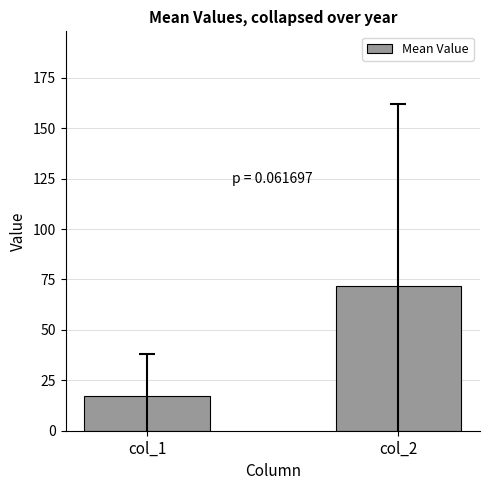

At which label does the data first exceed 71?

col_2